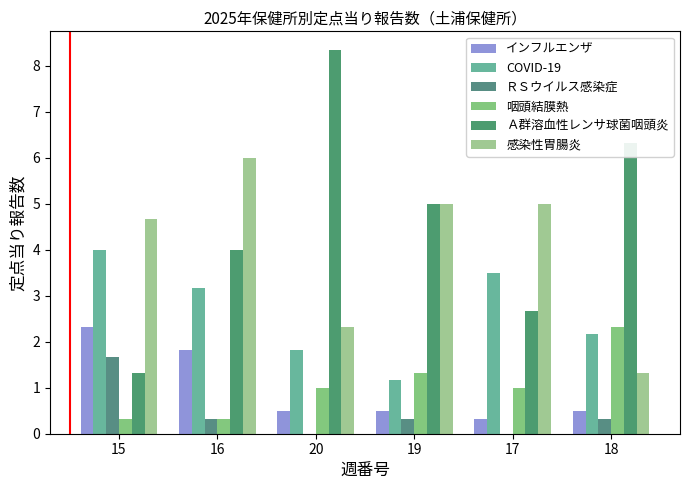

What is the label of the 3rd bar from the right?

19